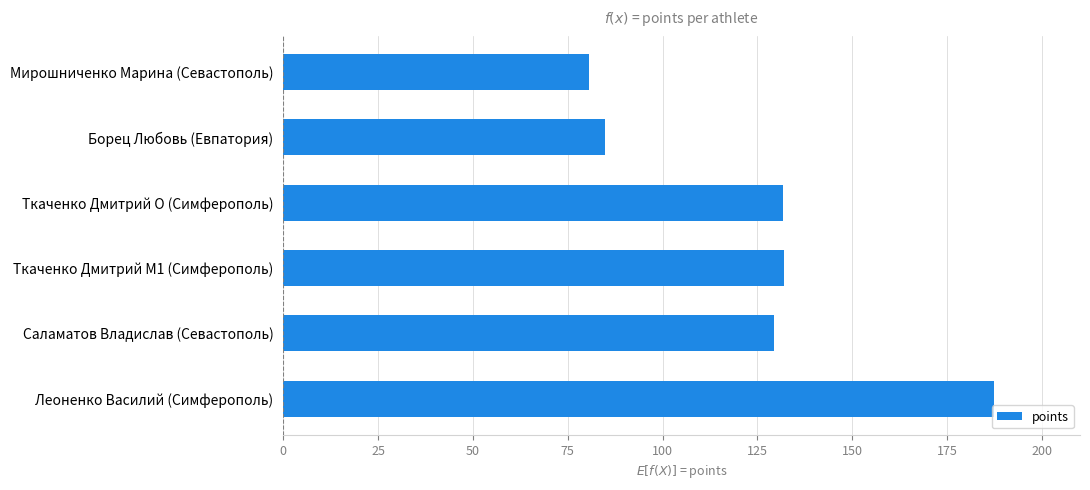

How many values exceed 131?

3